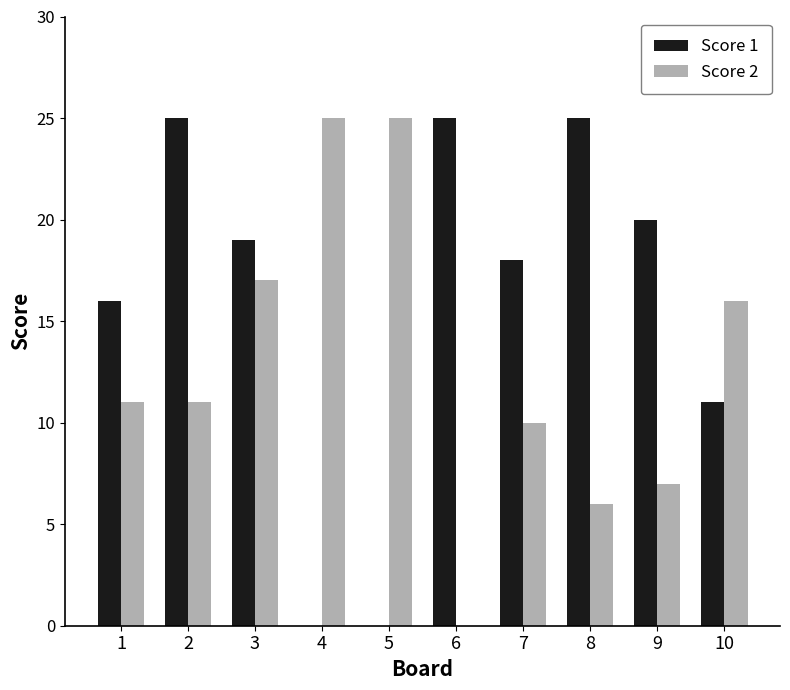

Between 8 and 9, which series saw the biggest shift?

Score 1